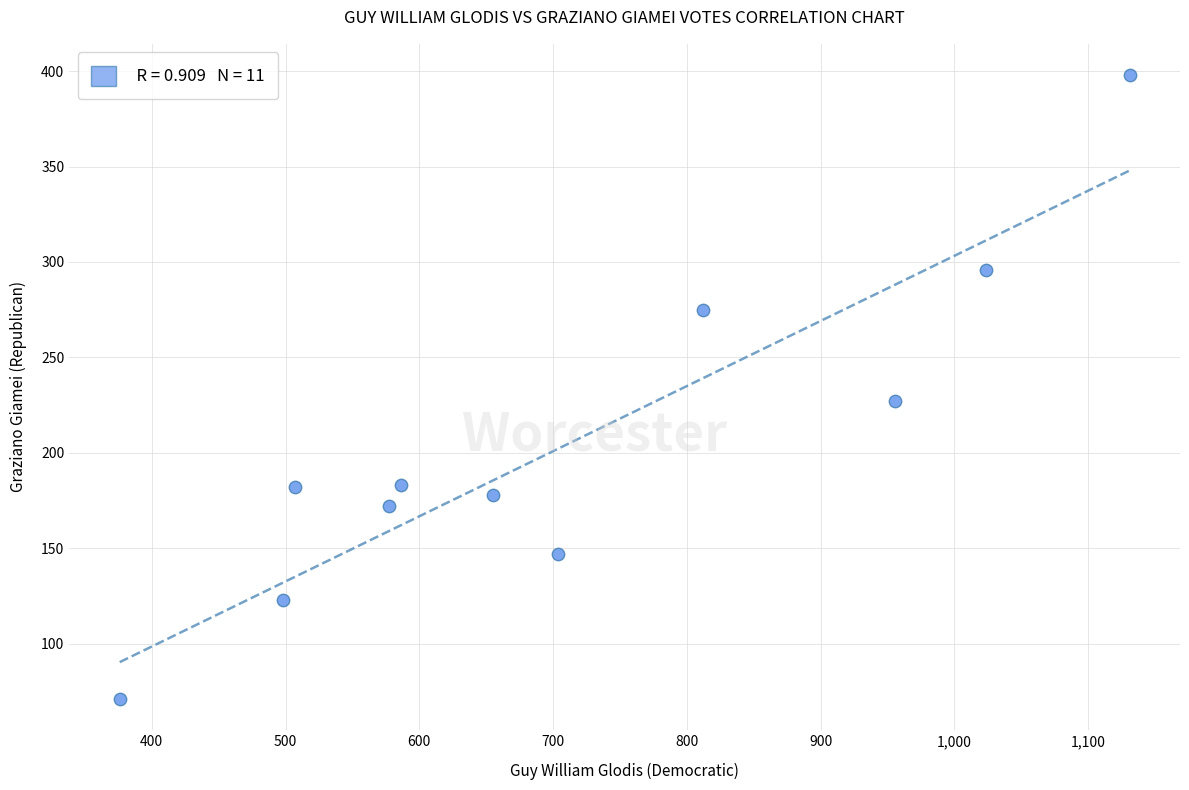

What Y value in the scatter plot is closest to 234?

227